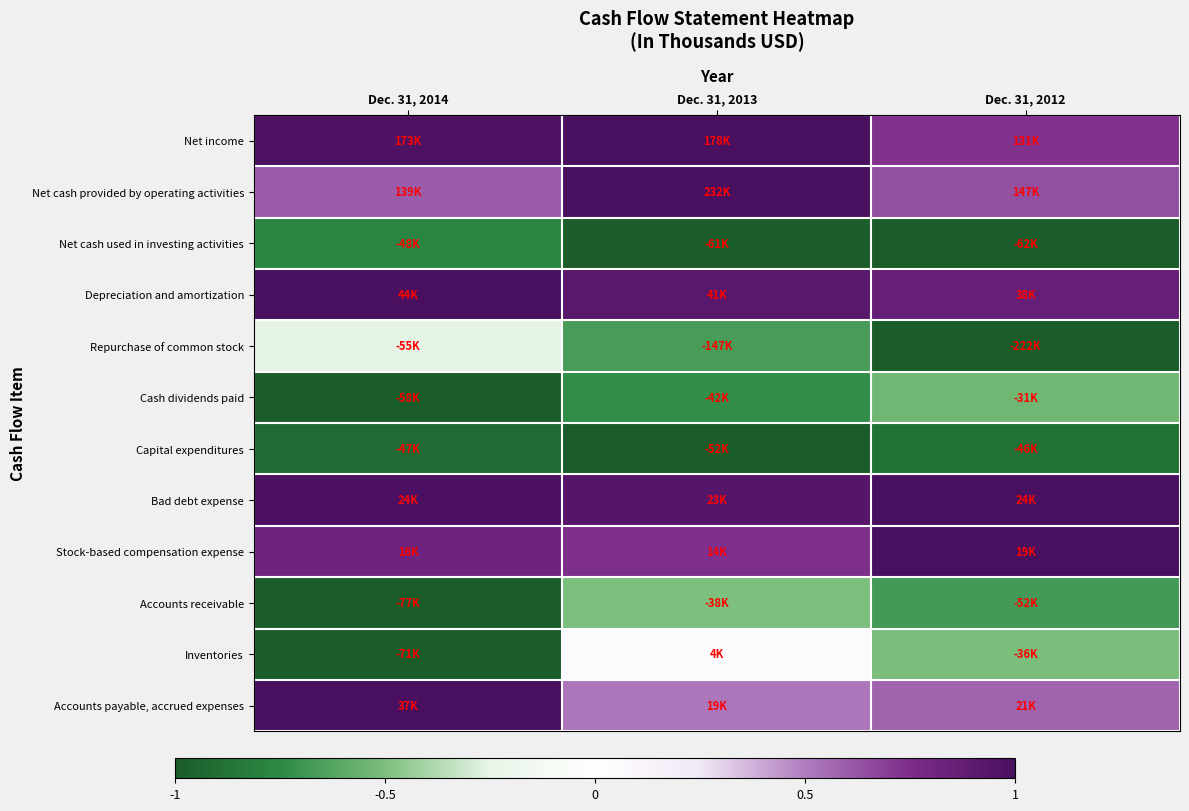

At which category does the chart reach its minimum across all series?

Dec. 31, 2012